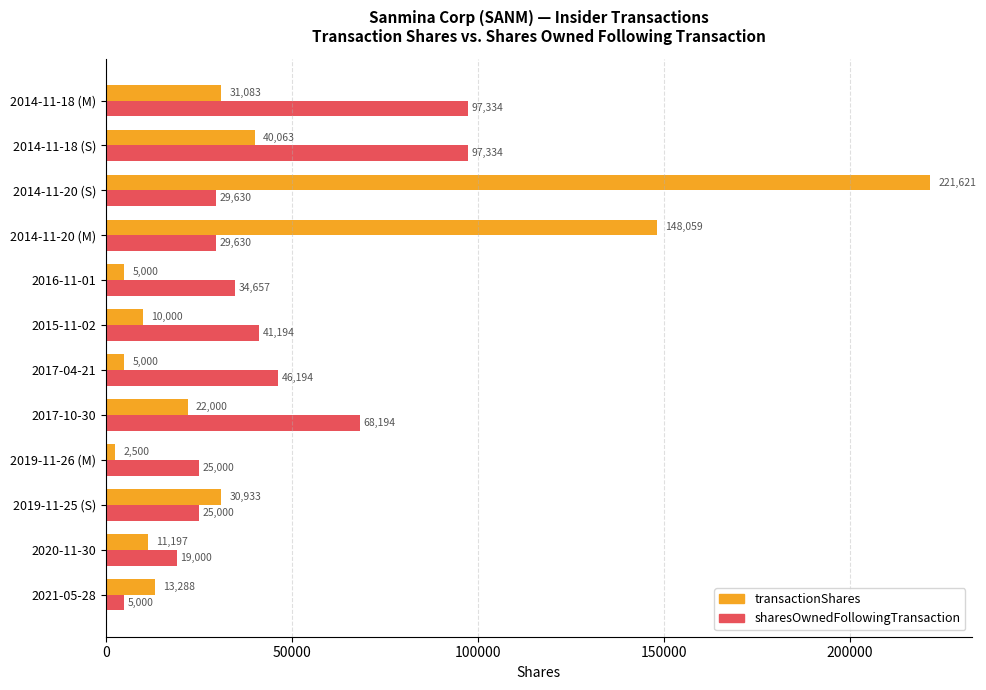

Which series changed the most between 2020-11-30 and 2014-11-20 (S)?

transactionShares